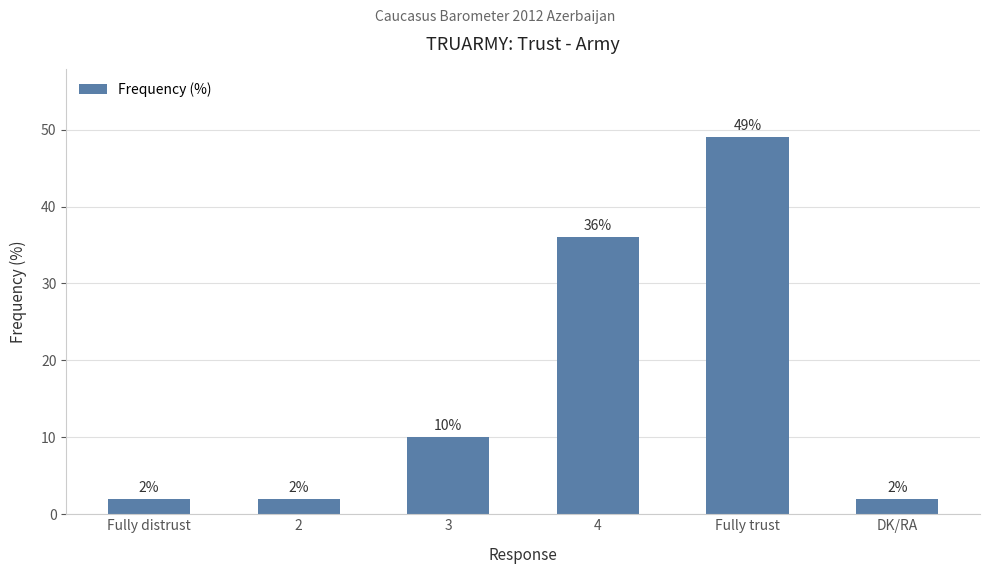

What is the label of the 2nd bar from the left?

2